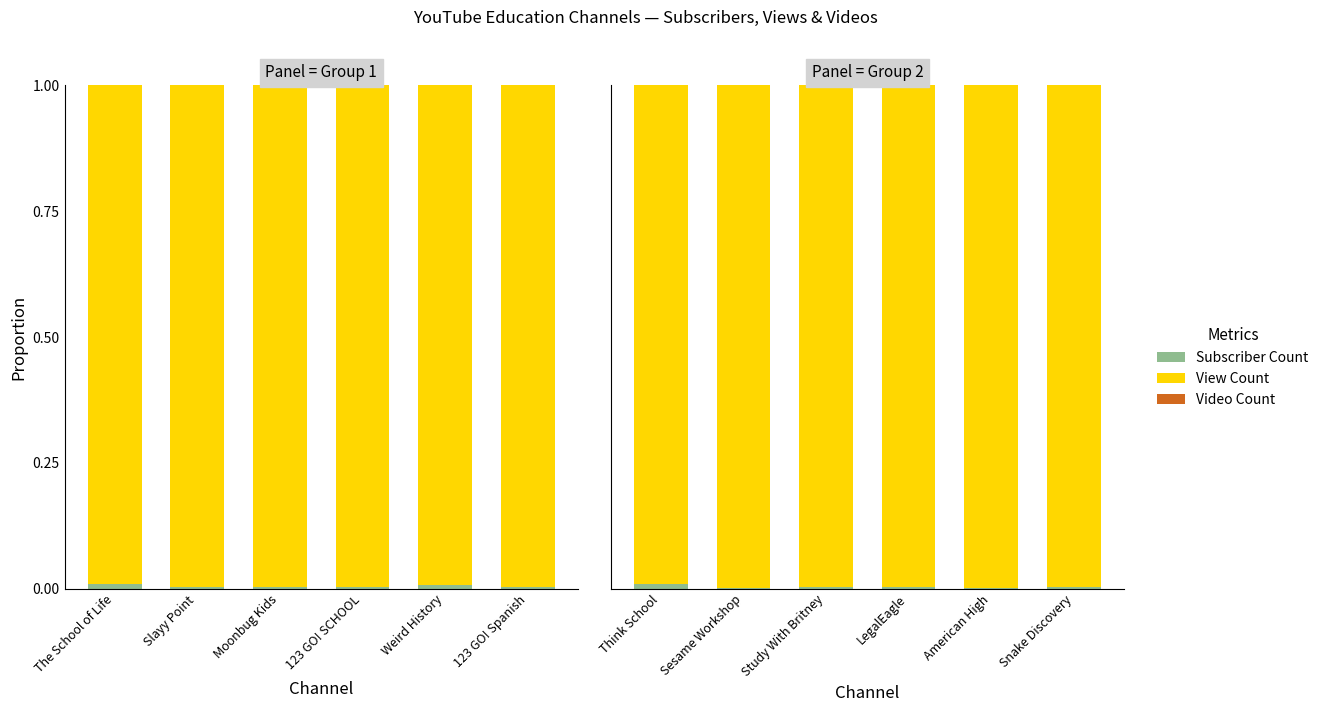

Which series has the widest spread of values?

View Count